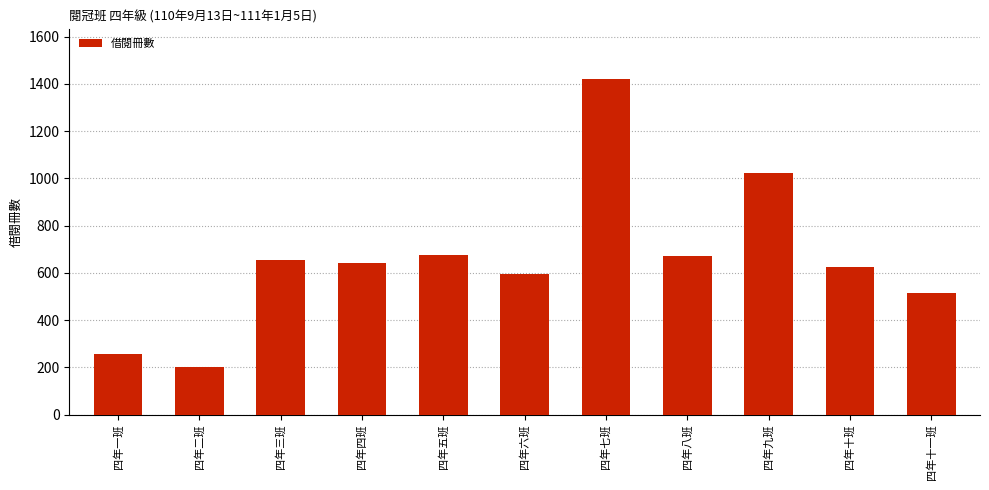

Is it true that the value at 四年三班 is 346?

False